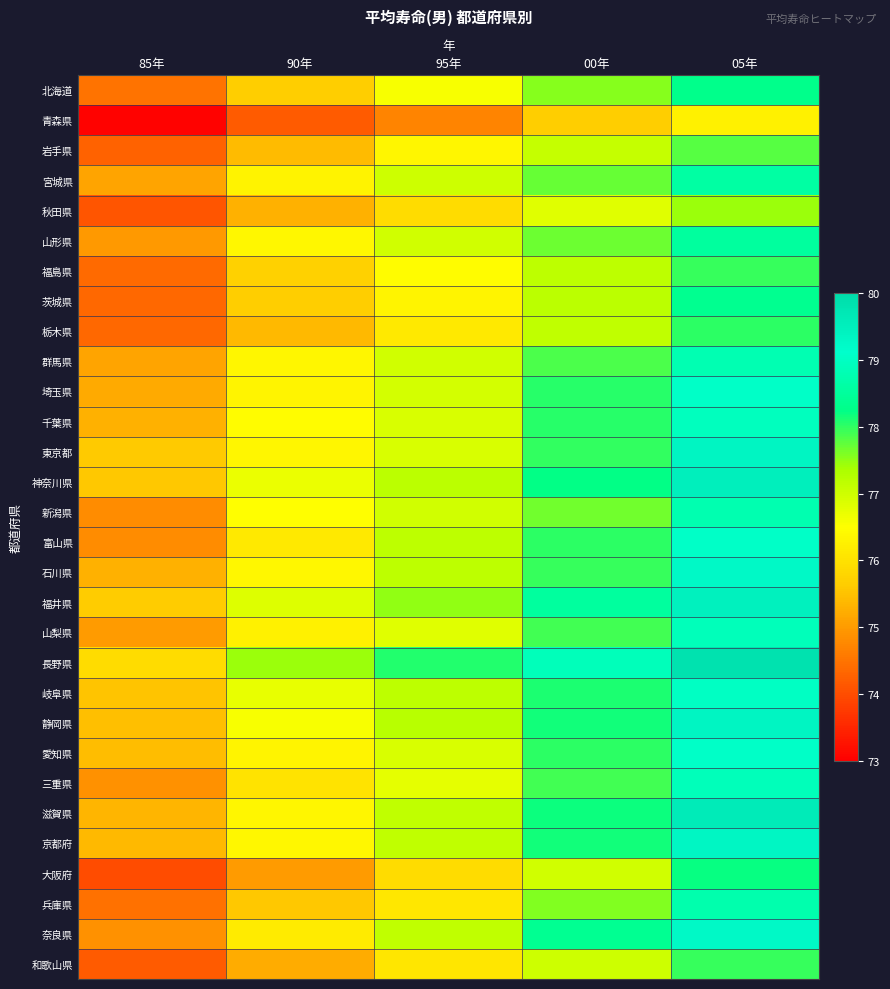

Which series has the largest total across all categories?

長野県